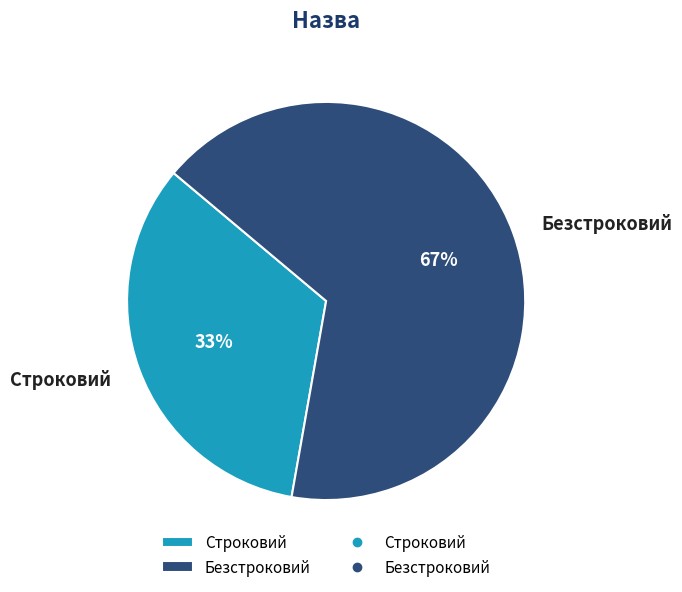

To the nearest percent, what is the average slice percentage?

50%